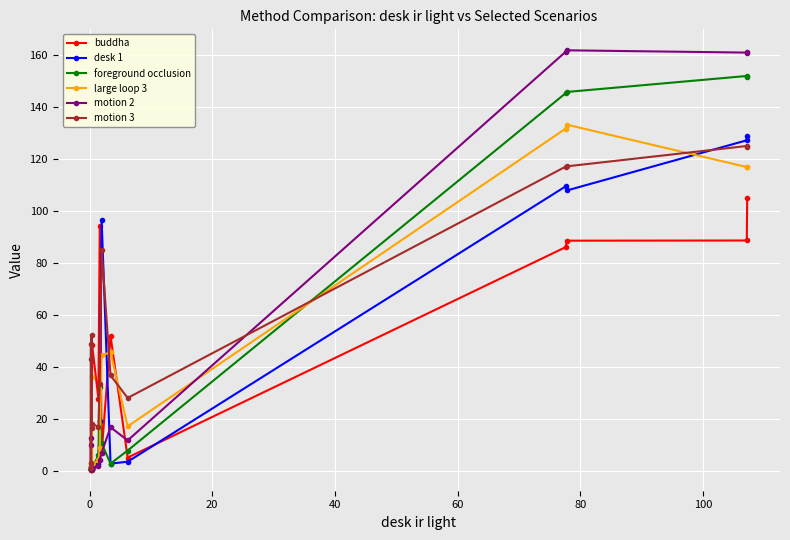

Which series has the widest spread of values?

motion 2